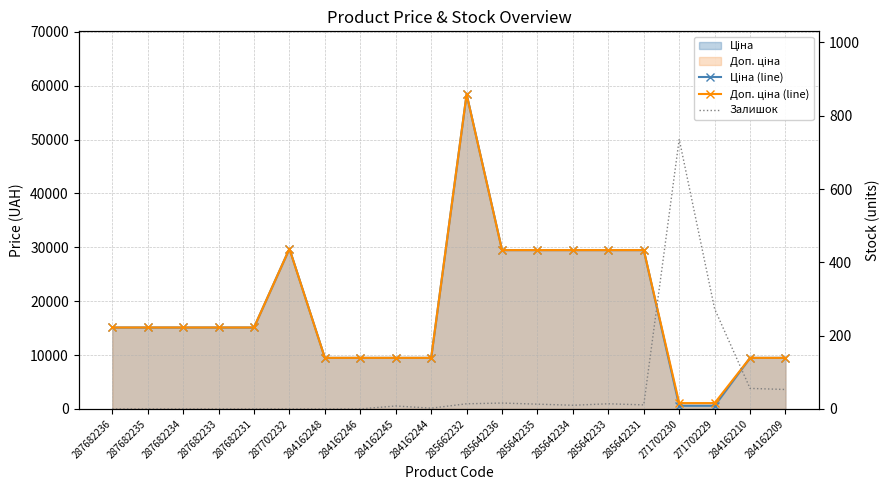

At 284162248, list the series in order from smallest to largest.

Залишок, Ціна (line), Доп. ціна (line)